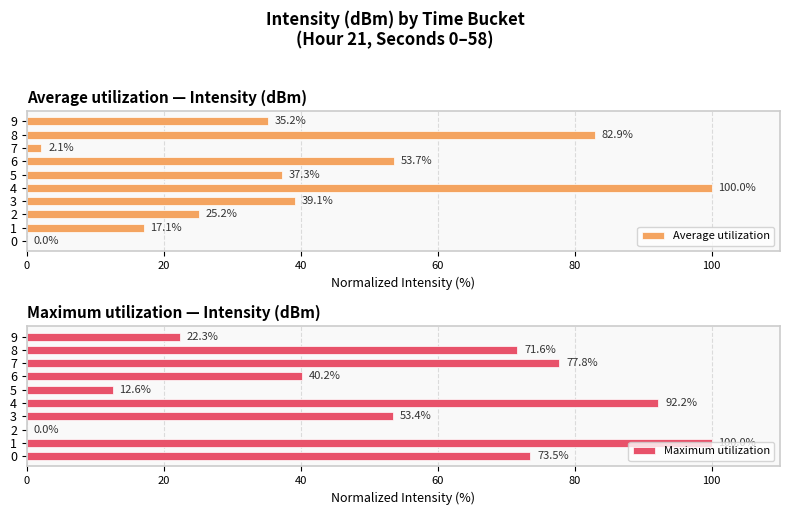

Which series has the largest range (max minus min)?

Average utilization